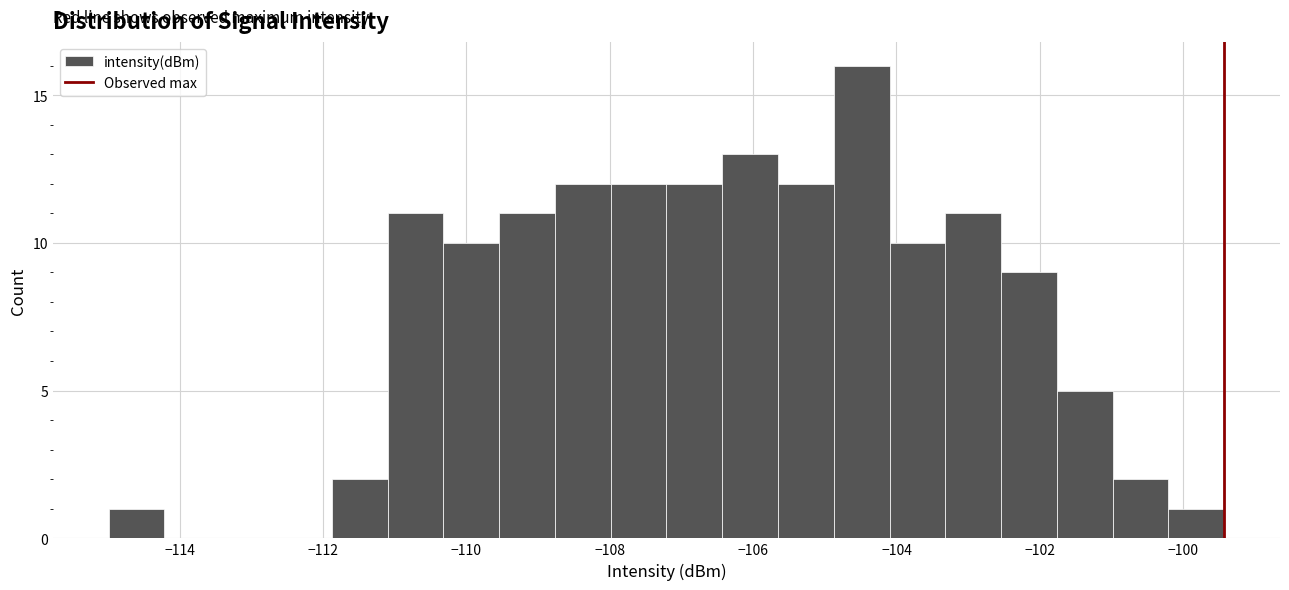

Around what value on the x-axis is the tallest bar? Give the approximate position of its centre, as read against the axis.

-104.4